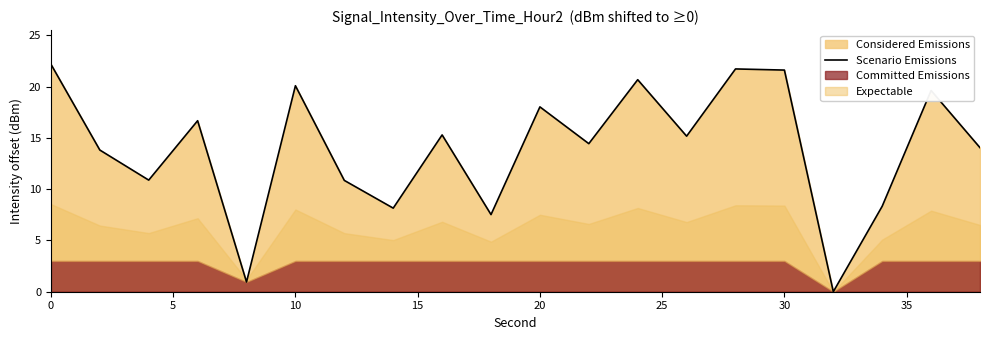

True or false: Scenario Emissions has a value of 13.2 at 0.

False